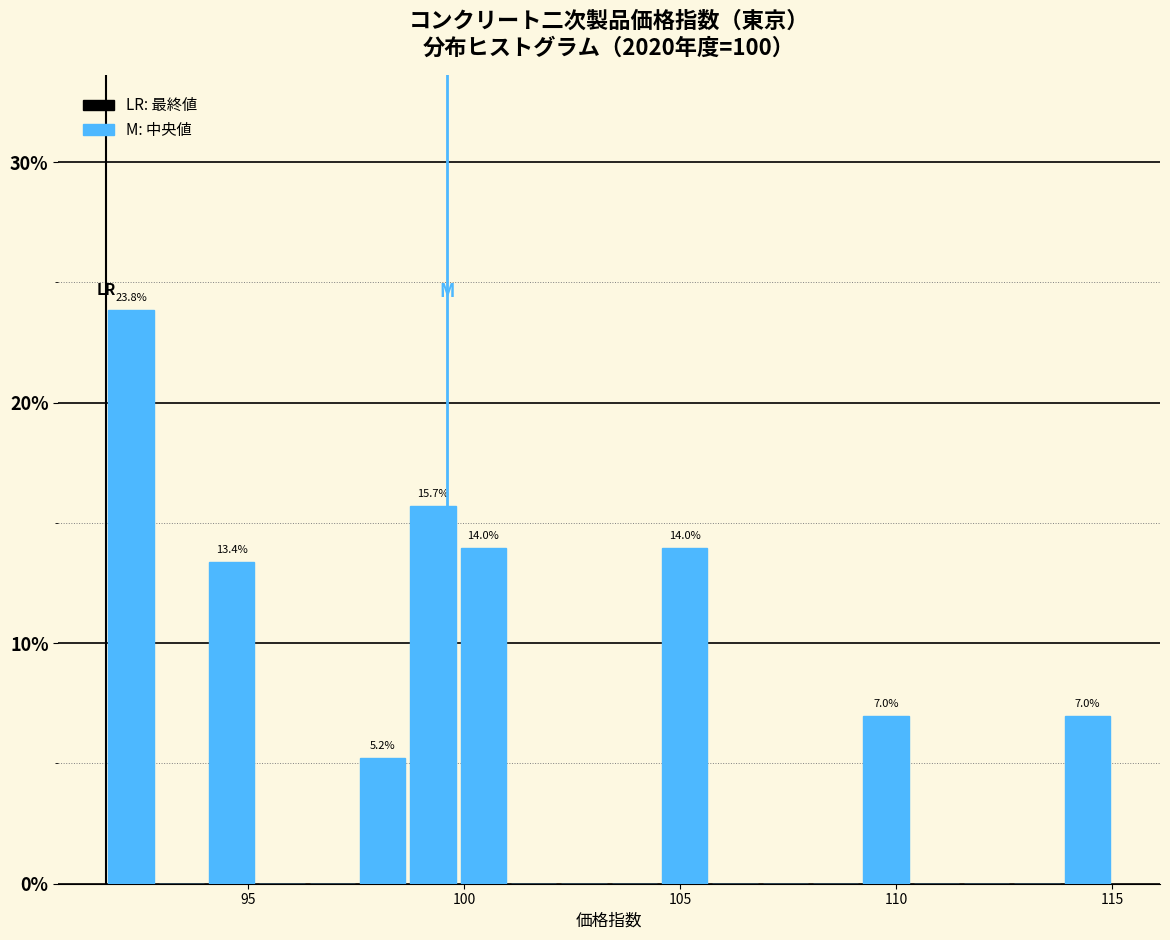

Around what value on the x-axis is the tallest bar? Give the approximate position of its centre, as read against the axis.

92.5